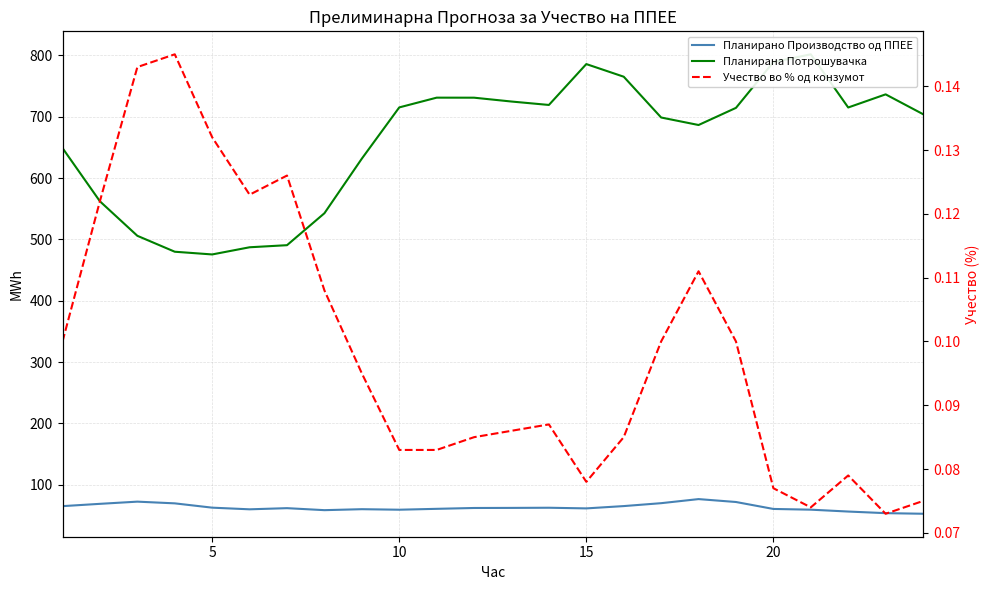

Which series has the largest range (max minus min)?

Планирана Потрошувачка